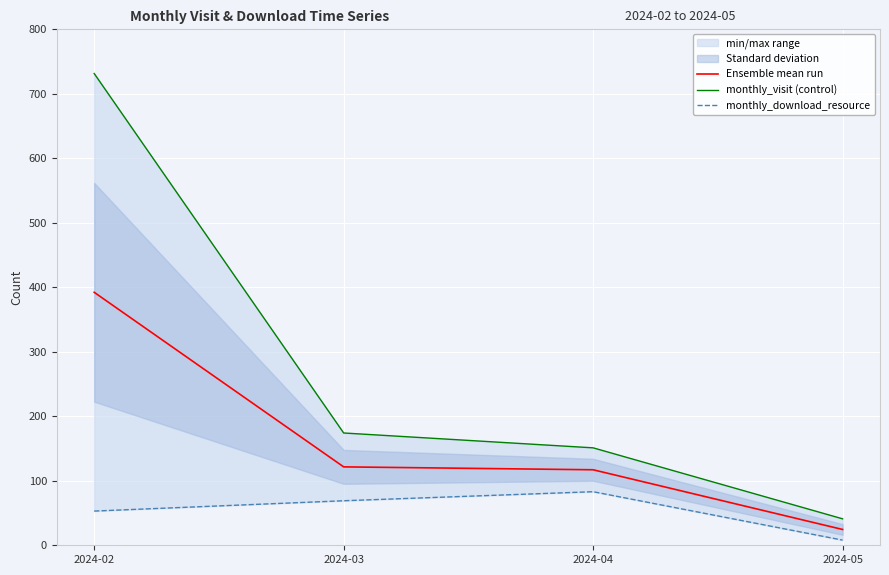

List the series in order of their peak value, lowest first.

monthly_download_resource, Ensemble mean run, monthly_visit (control)